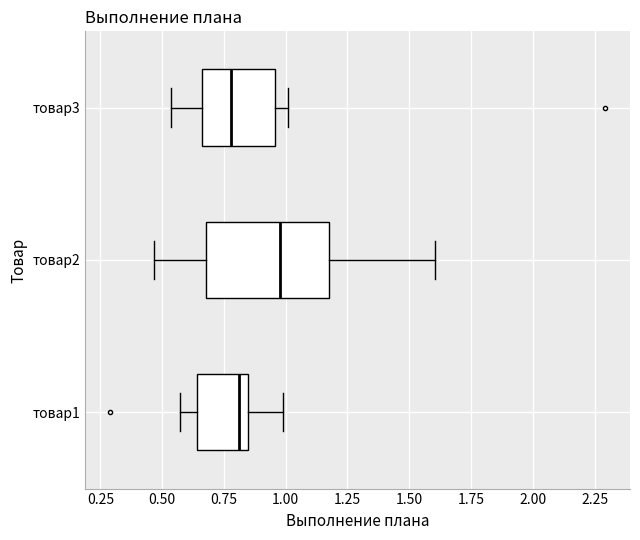

Reading bottom to top, transcribe this box plot: for each box, give where its median line is, the range the box spans, and where its two whiskers end, as read against the x-axis. The values are not printed on the chart, so give them approximately, as read against the axis.

товар1: median 0.80, box 0.65 to 0.85, whiskers 0.55 to 1.00
товар2: median 1.00, box 0.70 to 1.20, whiskers 0.45 to 1.60
товар3: median 0.80, box 0.65 to 0.95, whiskers 0.55 to 1.00